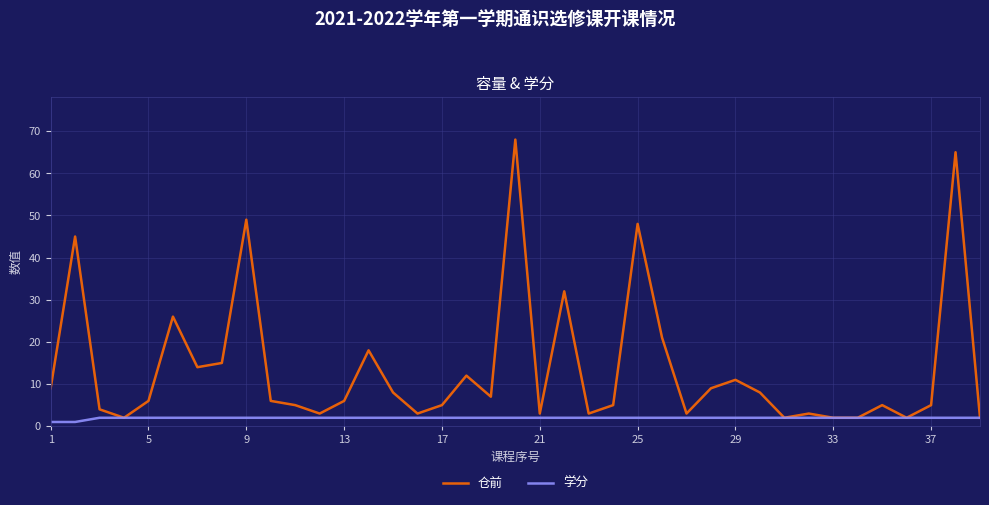

List the series in order of their peak value, lowest first.

学分, 仓前